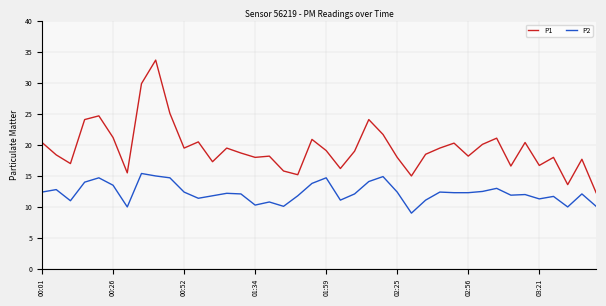

What is the minimum value for P2?

9.0